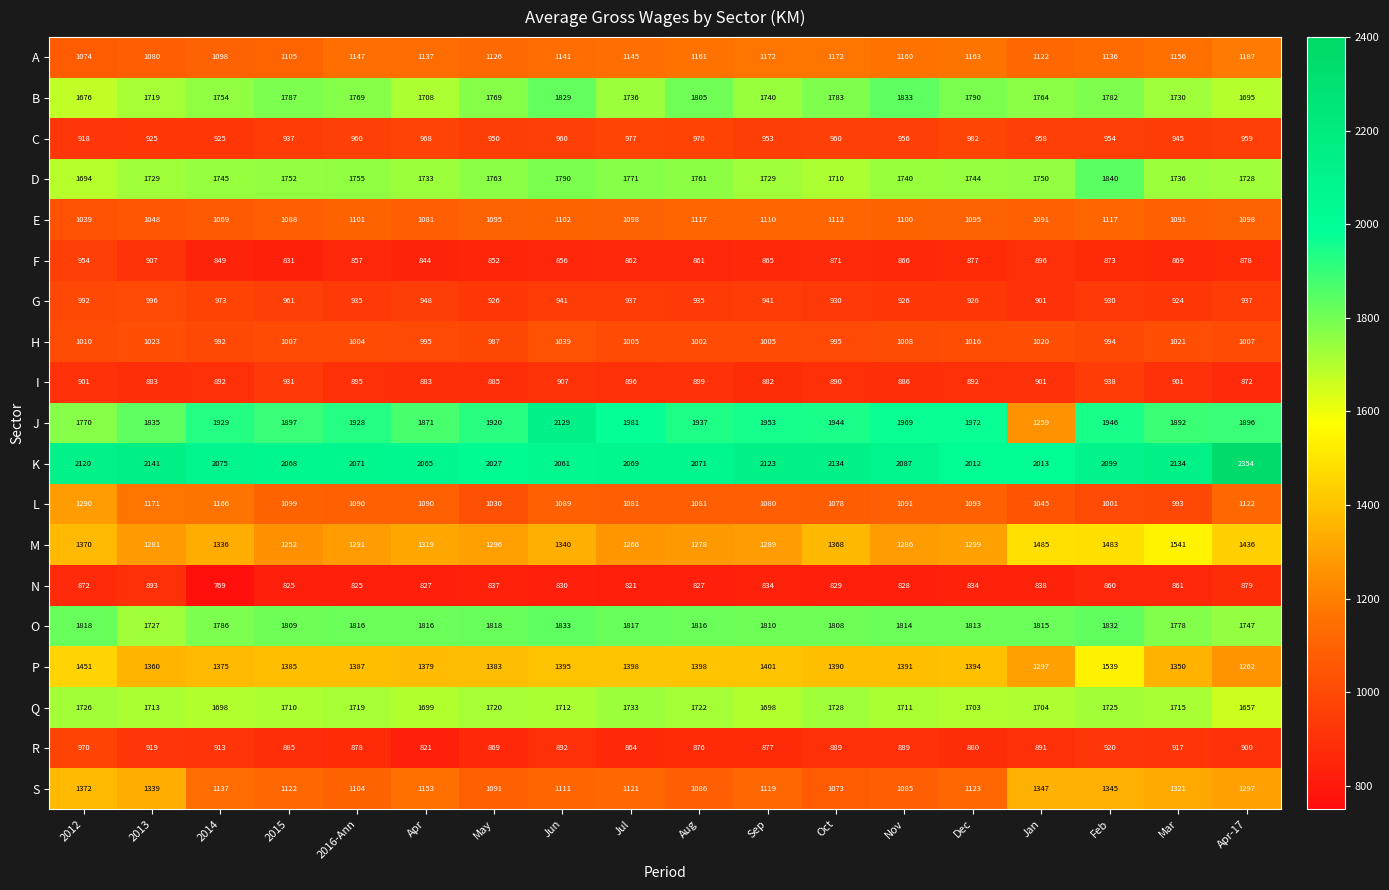

What is the total value across all series at Feb?

25314